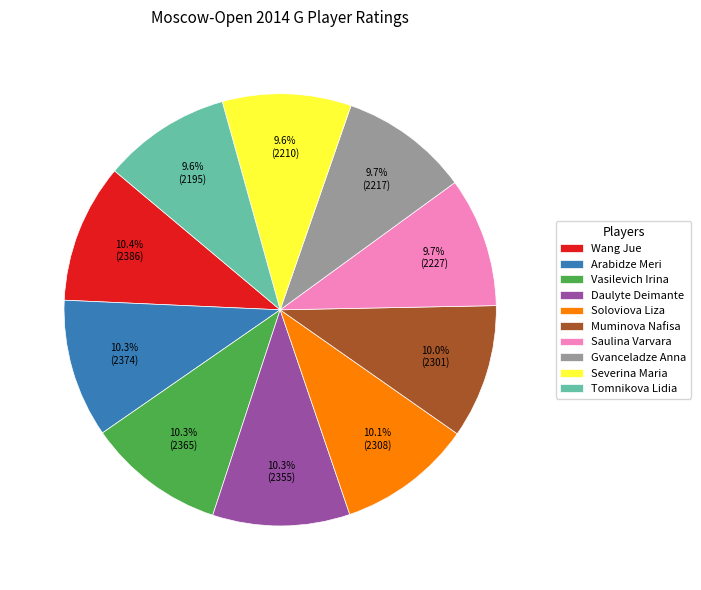

How many slices are in this pie chart?

10